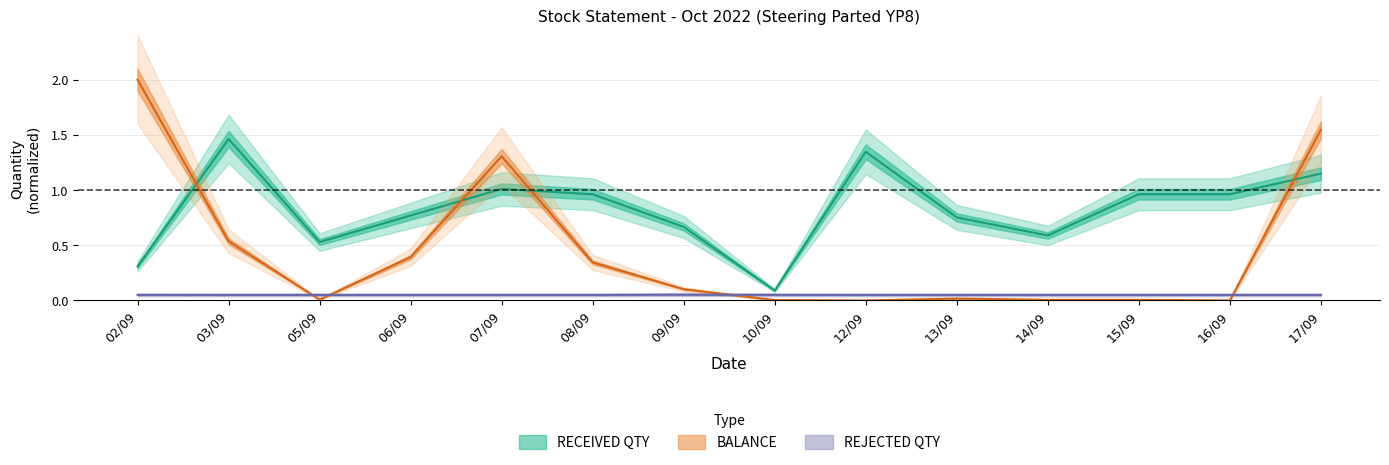

Between 12/09 and 14/09, which is larger?

12/09